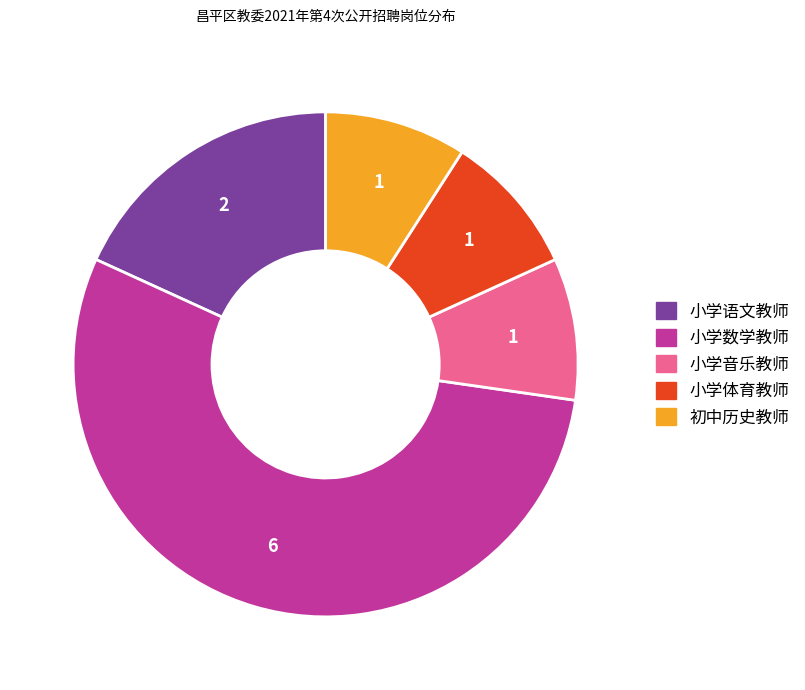

Is the sum of 初中历史教师 and 小学语文教师 greater than half?

No